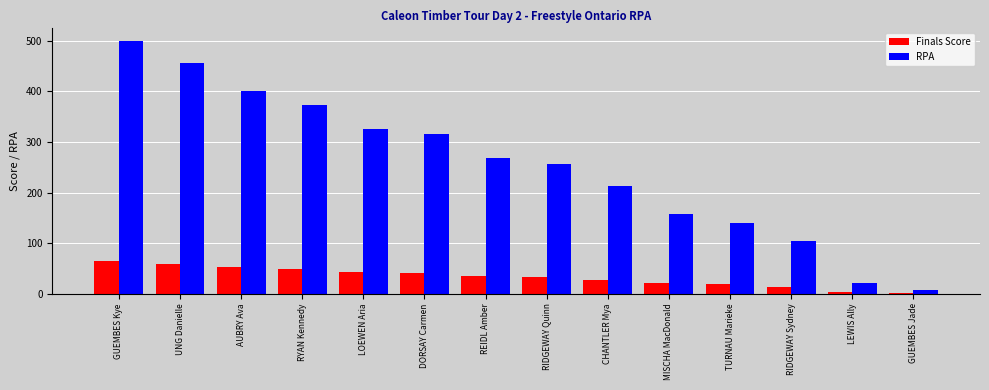

Which series changed the most between DORSAY Carmen and GUEMBES Jade?

RPA